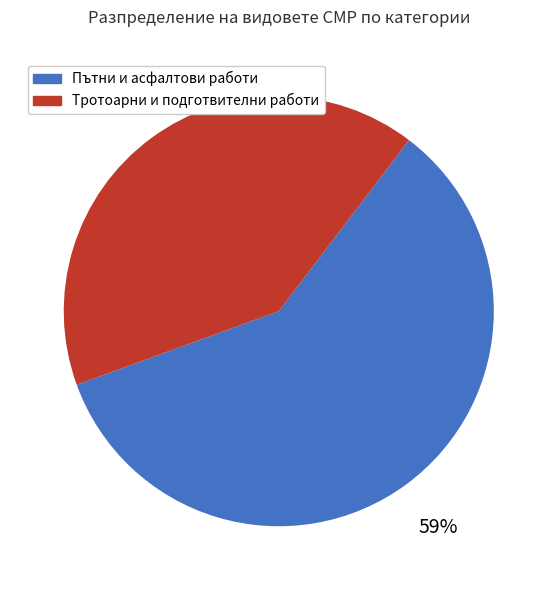

Which has a higher value, Пътни и асфалтови работи or Тротоарни и подготвителни работи?

Пътни и асфалтови работи